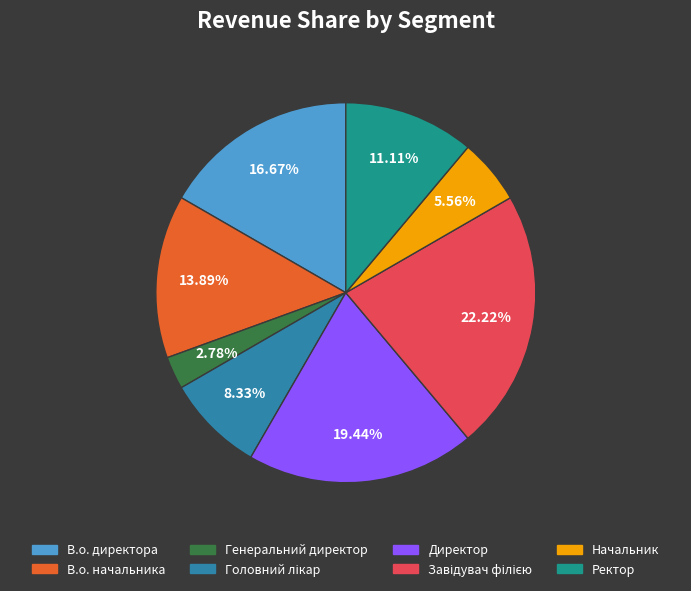

Is it true that В.о. начальника is 26% of the pie?

False